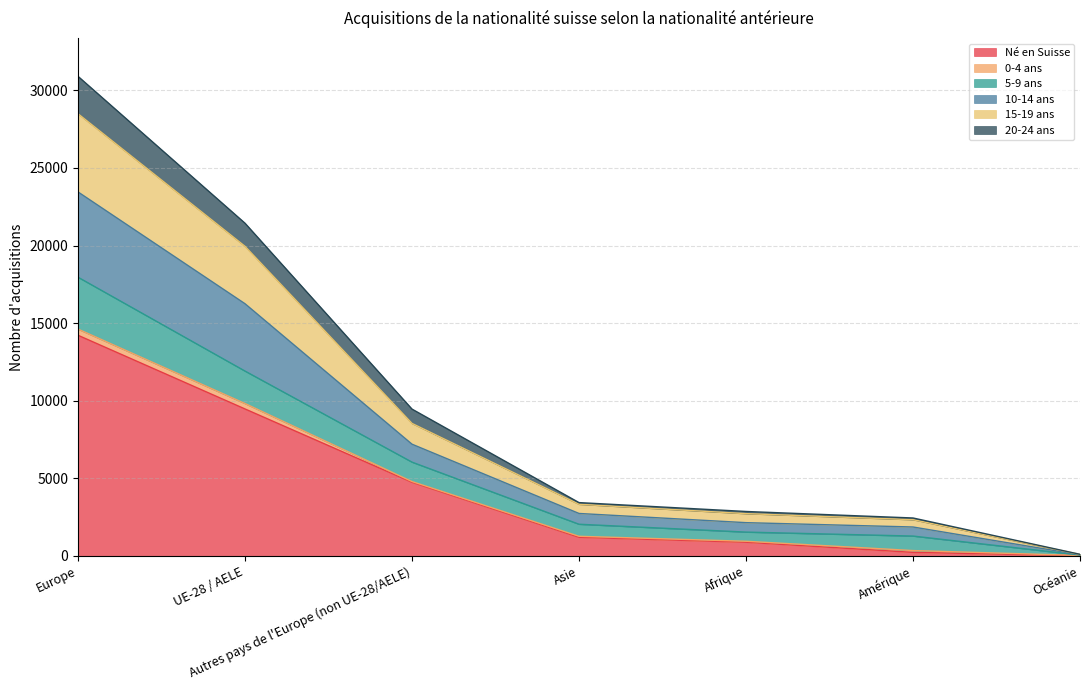

The value of Né en Suisse at Océanie is 24. True or false?

True